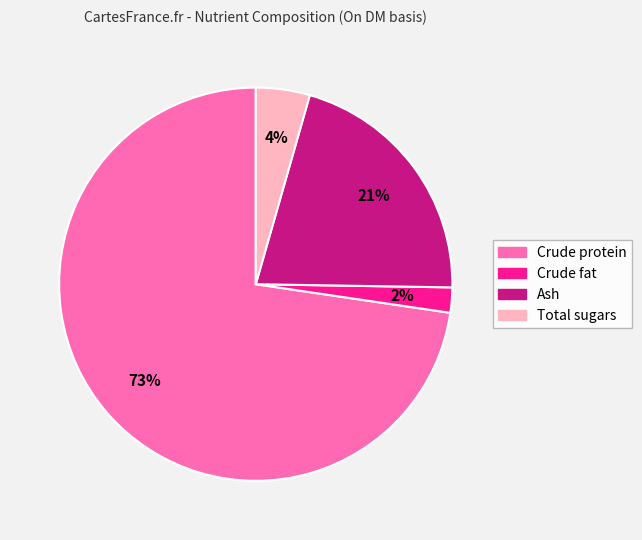

Which has a higher value, Total sugars or Crude protein?

Crude protein